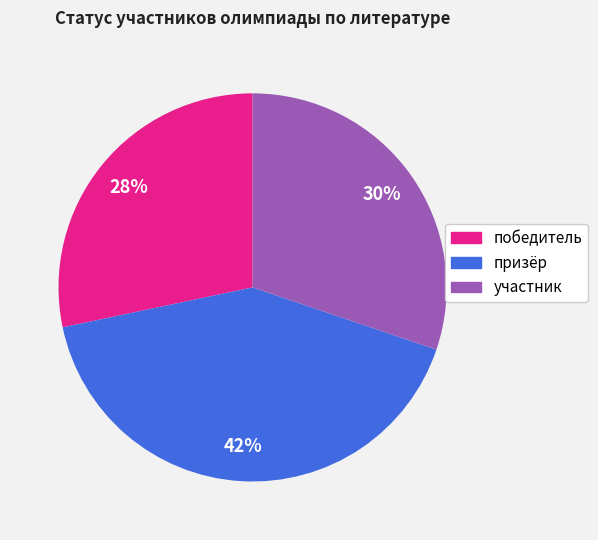

Do участник and победитель together represent more than half of the pie?

Yes